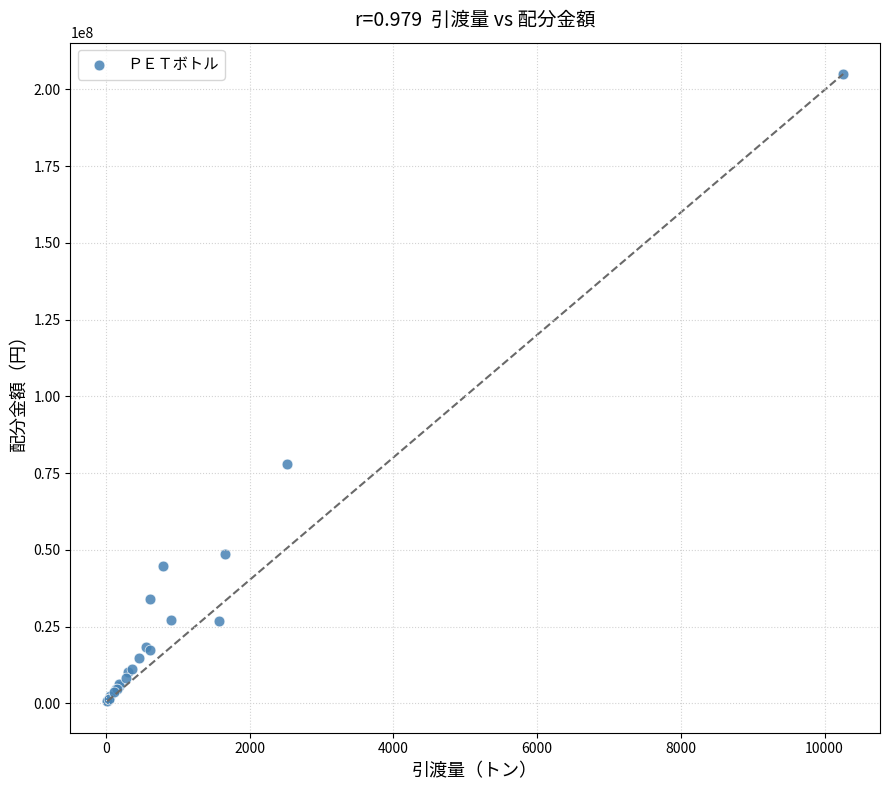

What Y value in the scatter plot is closest to 102813582?

77869285